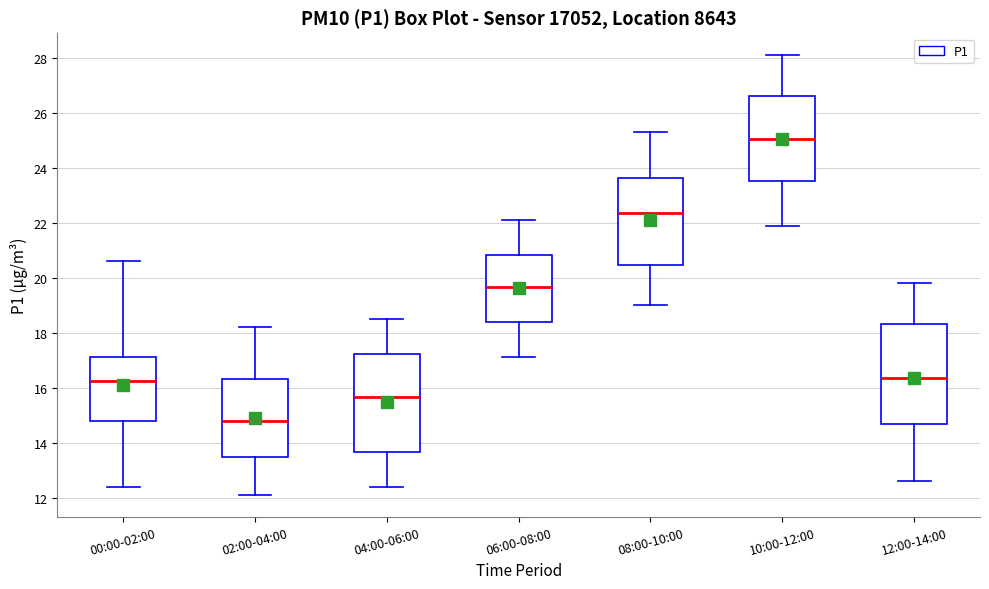

Reading left to right, transcribe this box plot: for each box, give where its median line is, the range the box spans, and where its two whiskers end, as read against the y-axis. The values are not printed on the chart, so give them approximately, as read against the axis.

00:00-02:00: median 16.2, box 14.8 to 17.2, whiskers 12.4 to 20.6
02:00-04:00: median 14.8, box 13.4 to 16.4, whiskers 12.2 to 18.2
04:00-06:00: median 15.6, box 13.6 to 17.2, whiskers 12.4 to 18.6
06:00-08:00: median 19.6, box 18.4 to 20.8, whiskers 17.2 to 22.2
08:00-10:00: median 22.4, box 20.4 to 23.6, whiskers 19.0 to 25.4
10:00-12:00: median 25.0, box 23.6 to 26.6, whiskers 22.0 to 28.2
12:00-14:00: median 16.4, box 14.6 to 18.4, whiskers 12.6 to 19.8